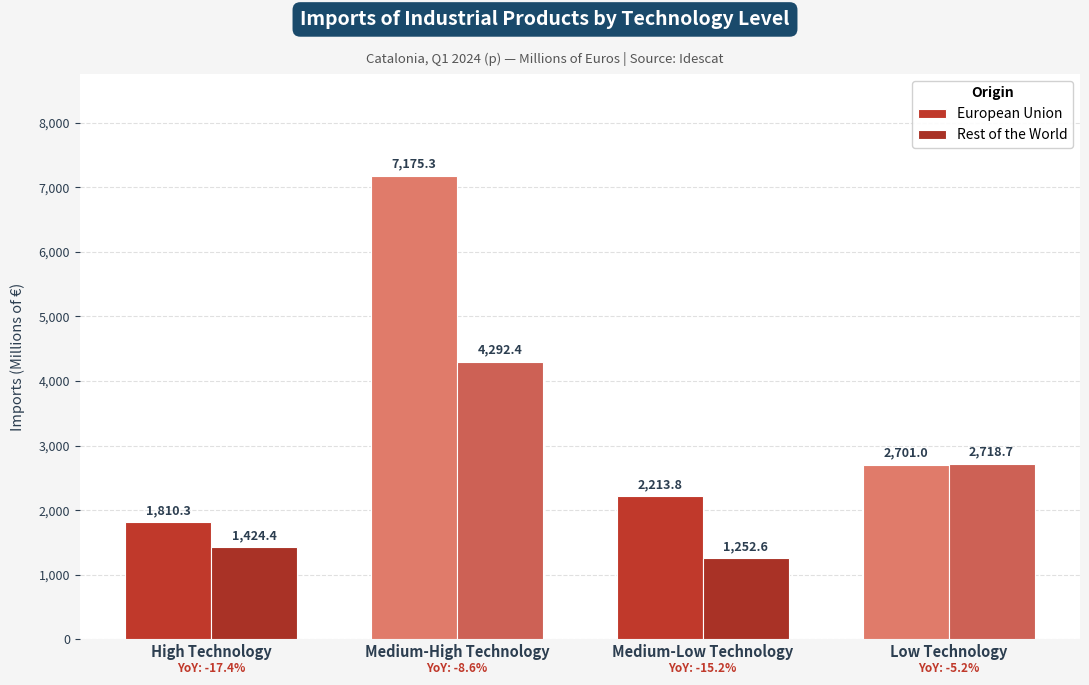

What is the greatest value displayed?

7175.3